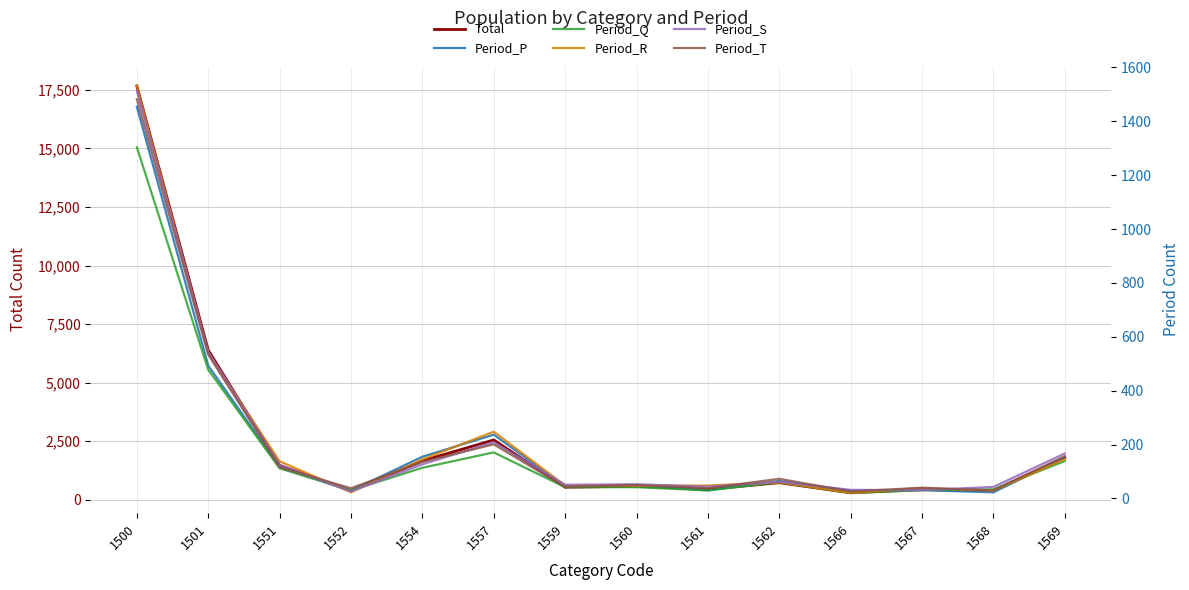

Which series ends up on top after the final intersection of Period_R and Period_Q?

Period_R